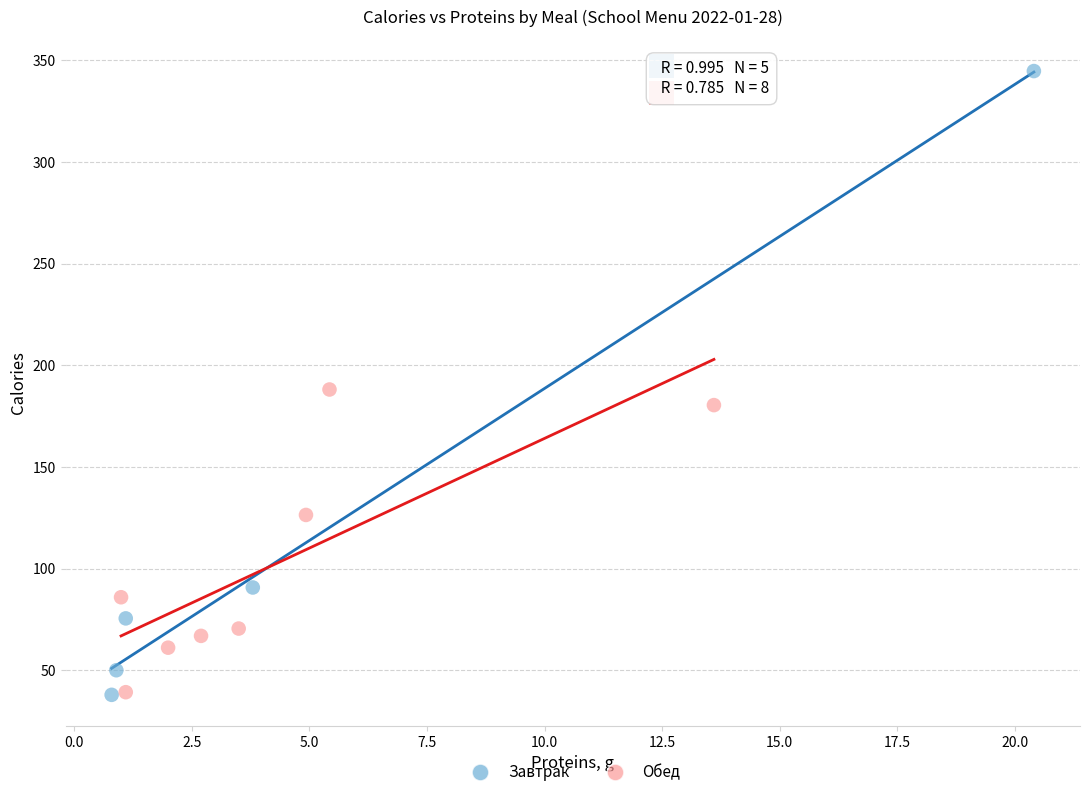

Which series reaches the maximum Y coordinate?

Завтрак